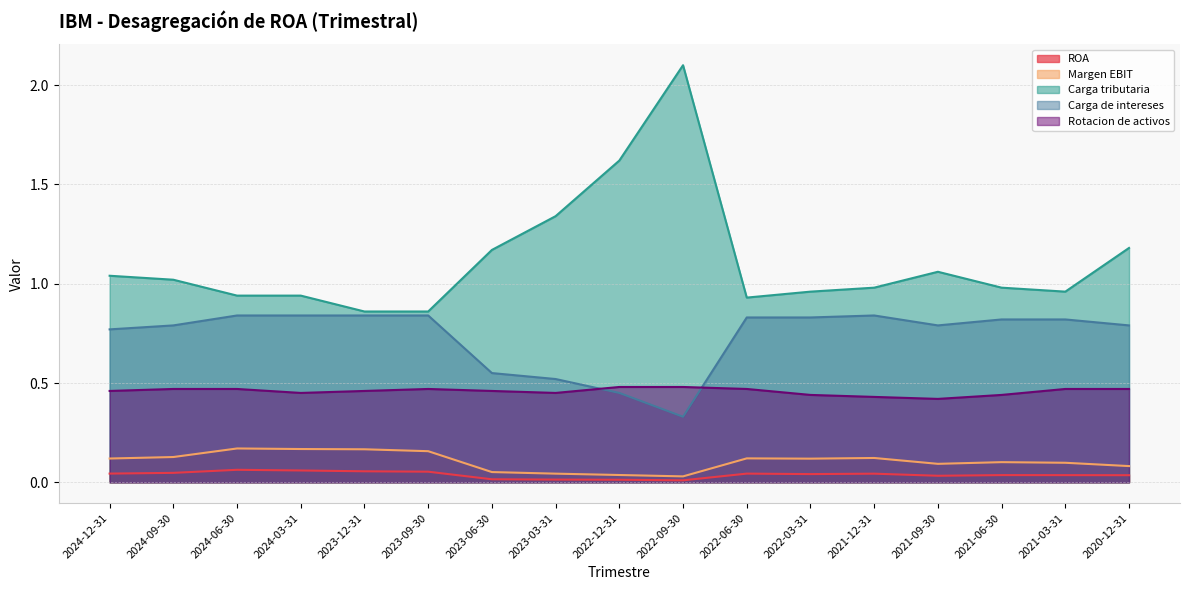

True or false: Rotacion de activos and Carga tributaria intersect in this chart.

False